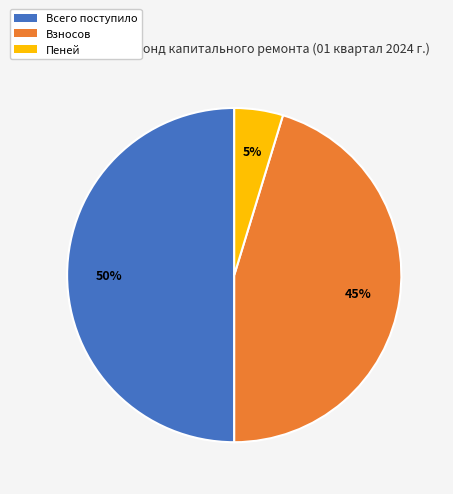

What is the smallest slice in the pie chart?

Пеней